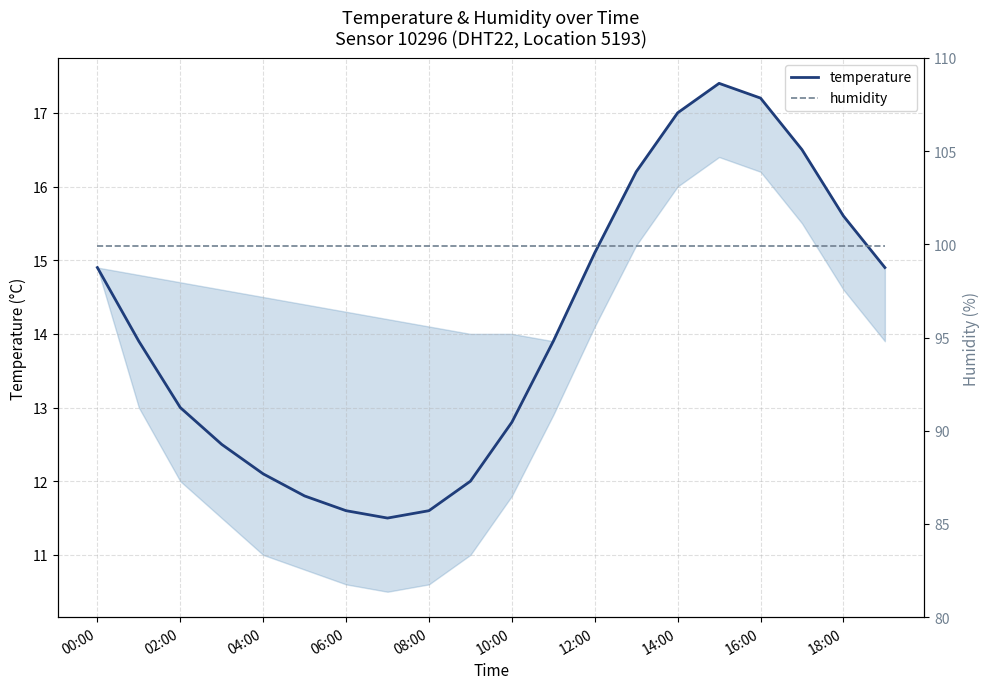

True or false: humidity has a value of 99.9 at 16.

True